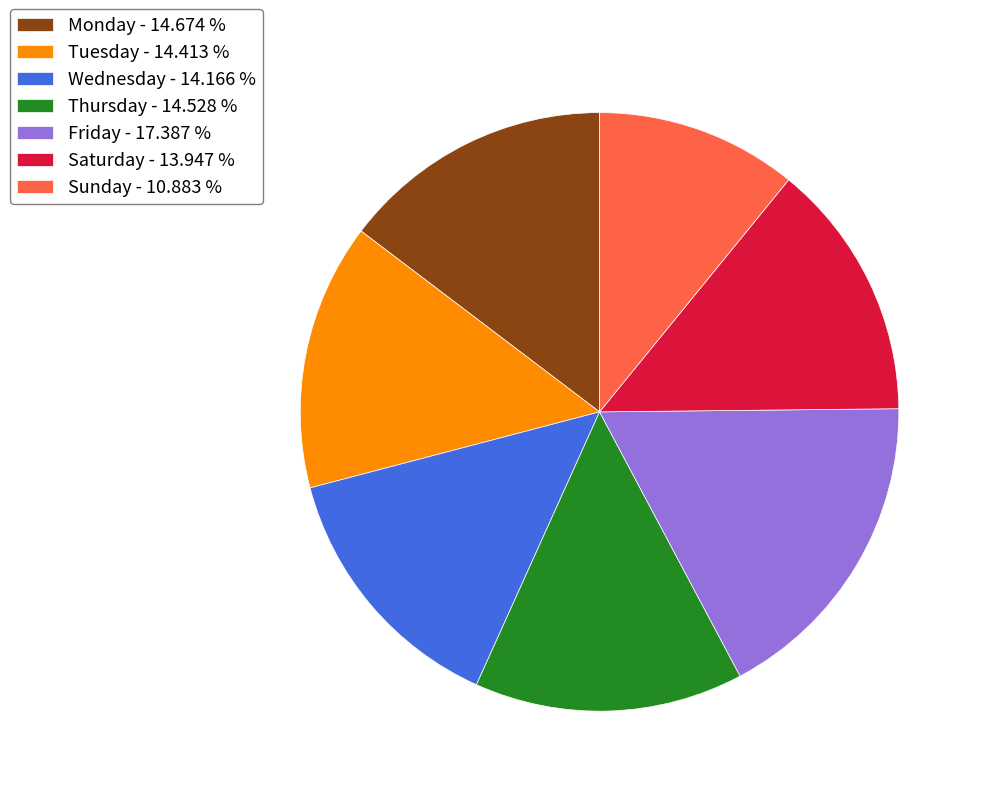

Which has a higher value, Friday - 17.387 % or Monday - 14.674 %?

Friday - 17.387 %